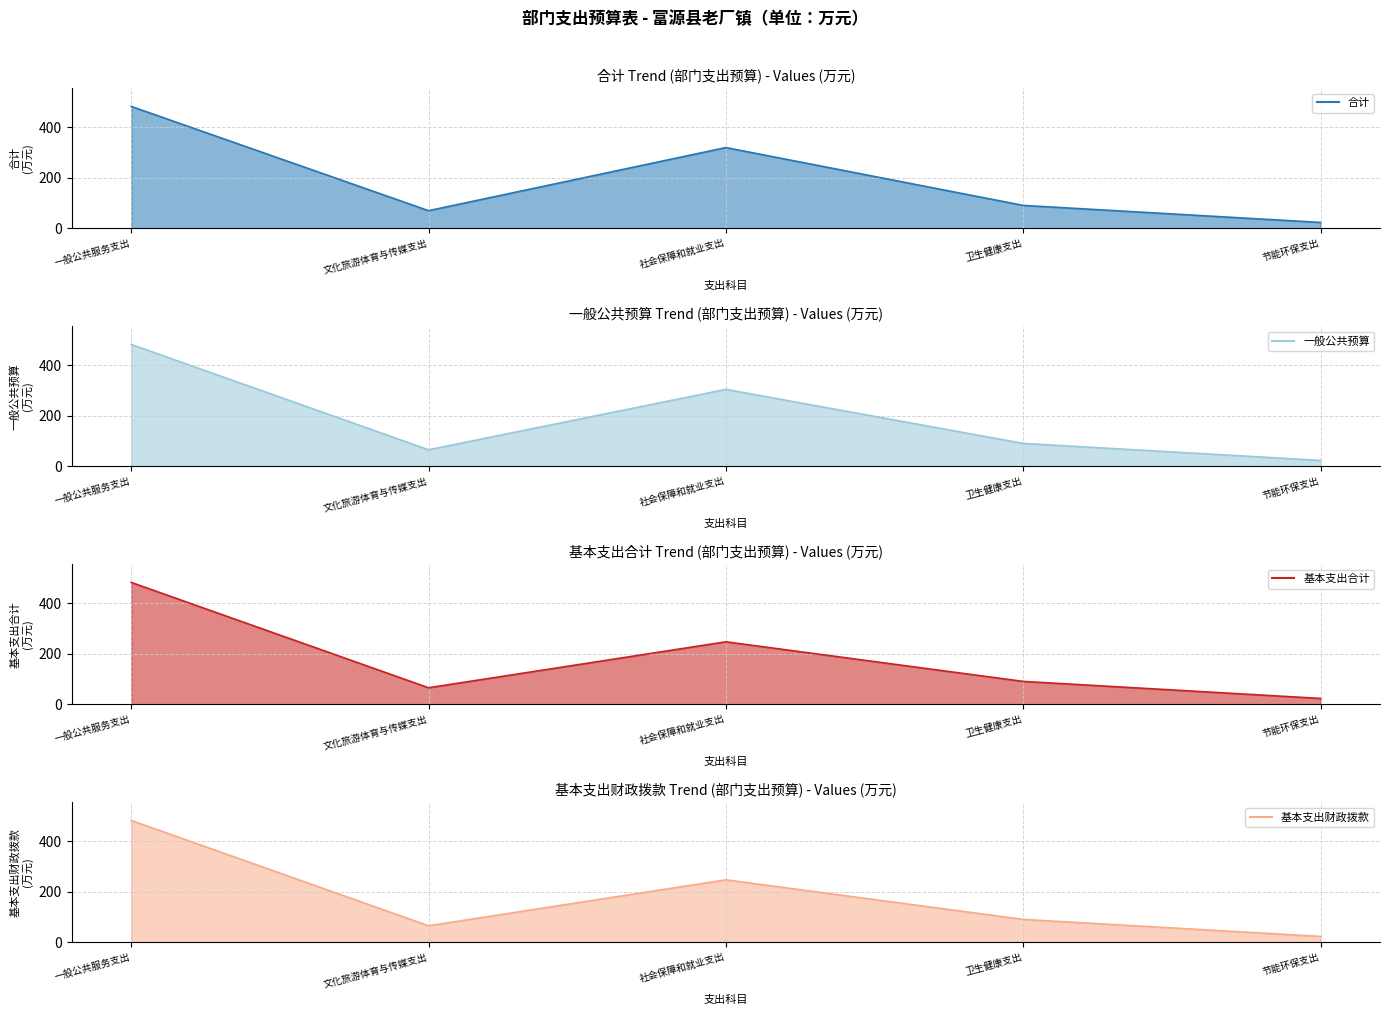

Reading left to right, what are all the values shown in this chart?

合计 line: 482.0	69.6	319.3	90.5	23.1
一般公共预算 line: 482.0	65.3	304.3	90.5	23.1
基本支出合计 line: 482.0	65.3	247.1	90.5	23.1
基本支出财政拨款 line: 482.0	65.3	247.1	90.5	23.1